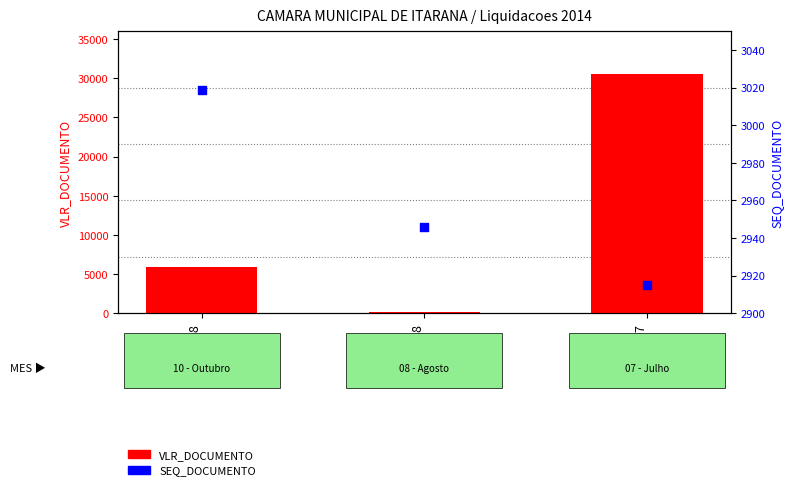

Is the value of VLR_DOCUMENTO at 2007 greater than the value of SEQ_DOCUMENTO at 2007?

Yes